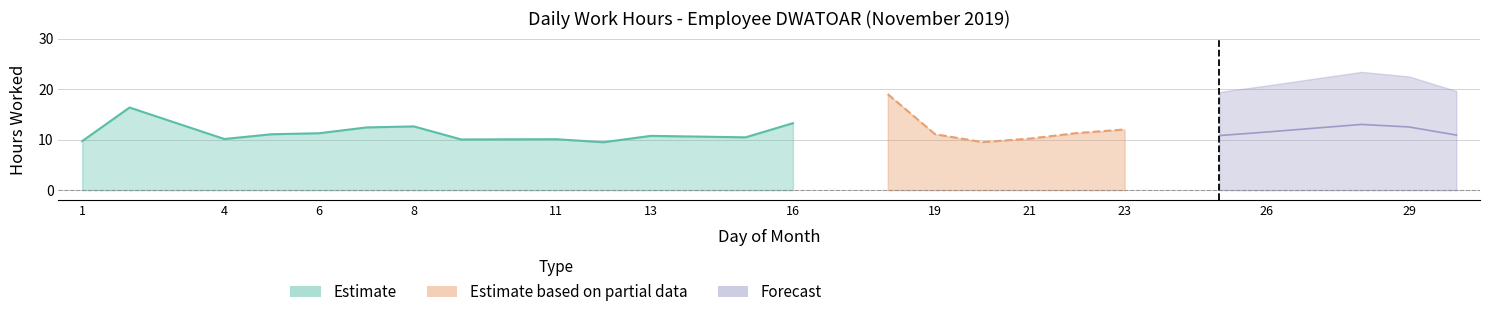

At which category does the data reach its first local peak?

2